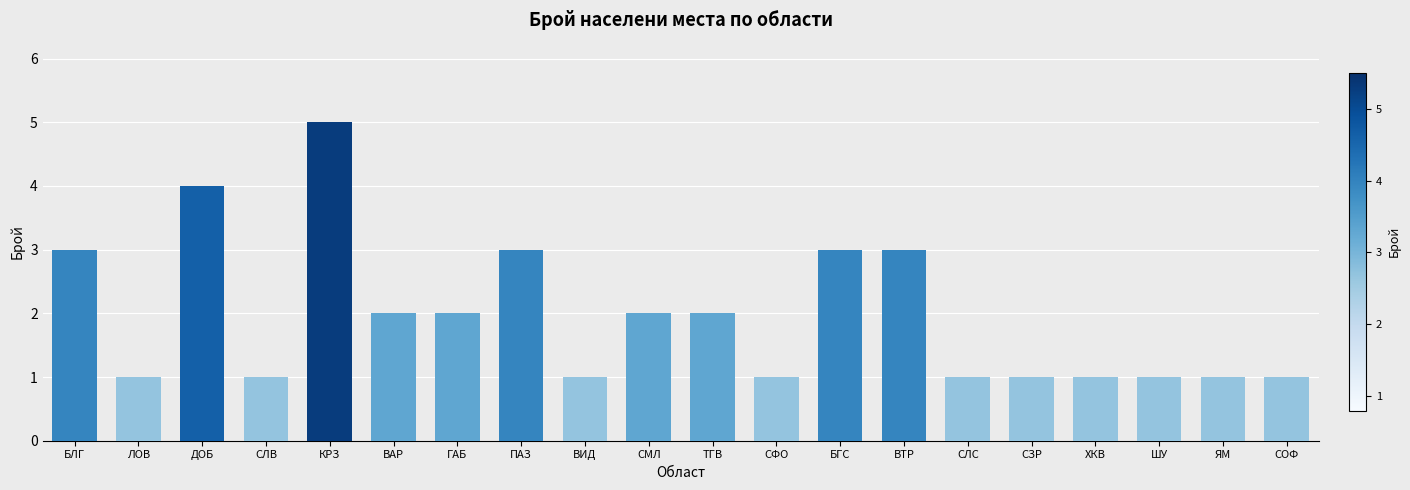

Which label corresponds to the largest value in the chart?

КРЗ